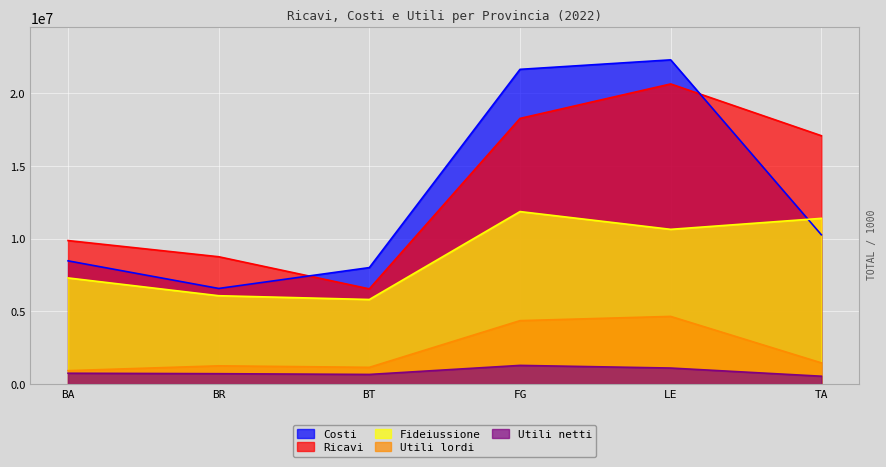

True or false: Utili netti has more than 1 points higher than both neighbors.

False